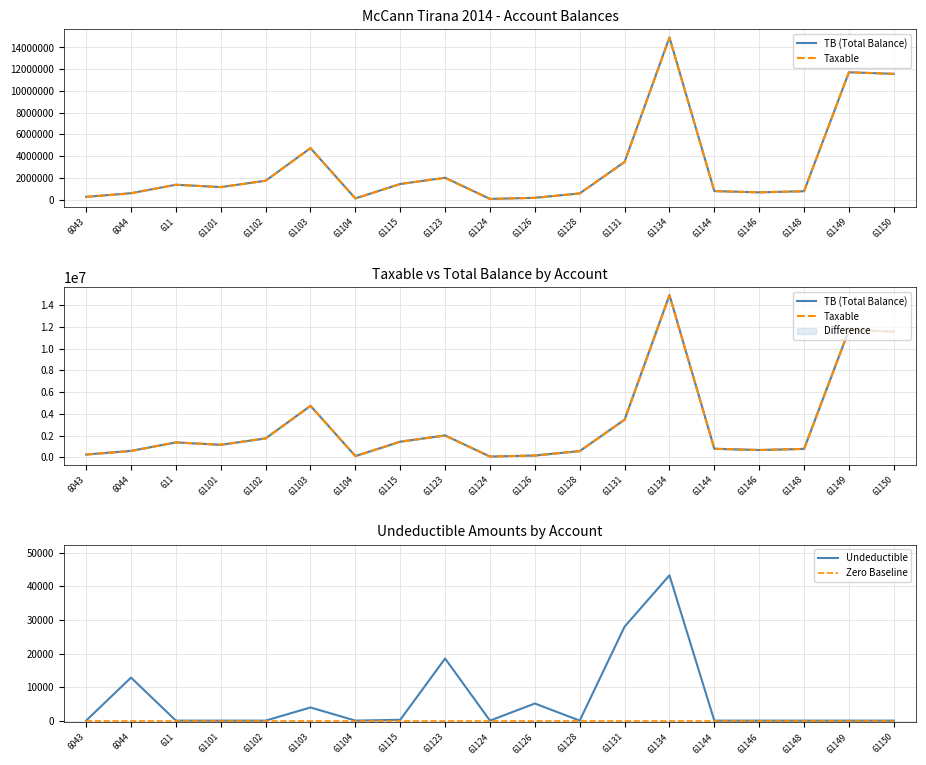

At which label does TB (Total Balance) first exceed 1149043?

611